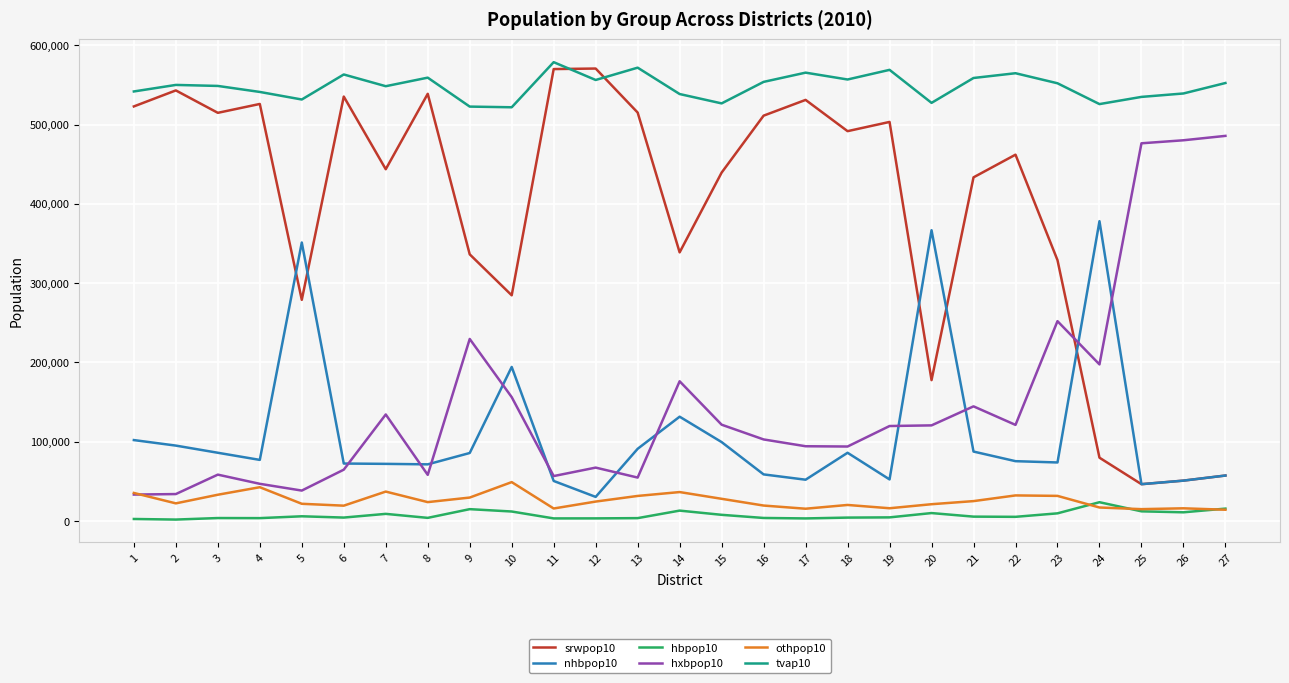

Is it true that hxbpop10 equals 64791 at 6?

True